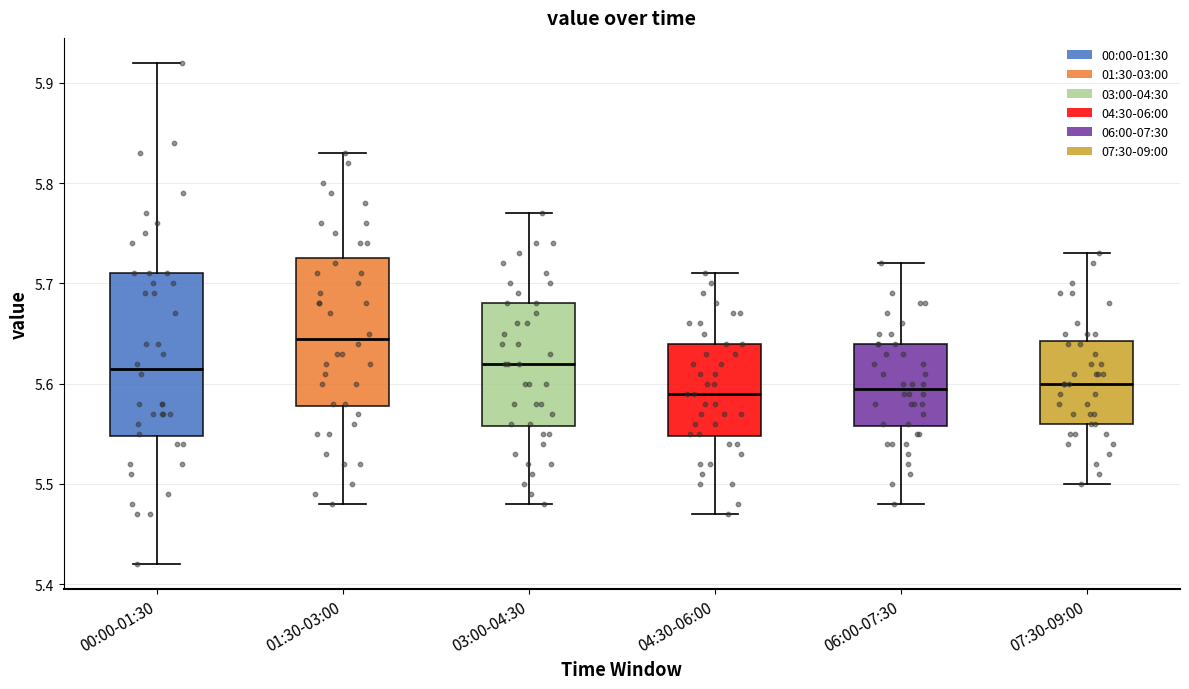

Where does the upper whisker of the box for 06:00-07:30 end on the y-axis? The values are not printed on the chart, so give them approximately, as read against the axis.

5.72